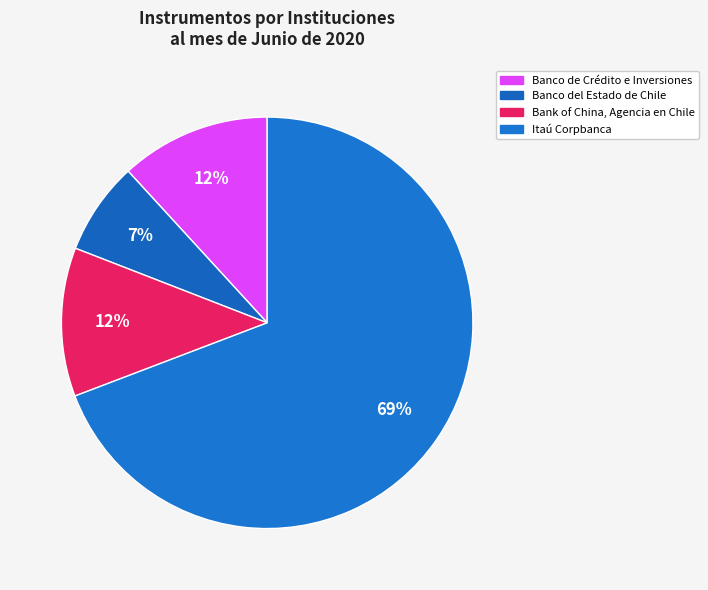

Count the number of slices in the pie.

4